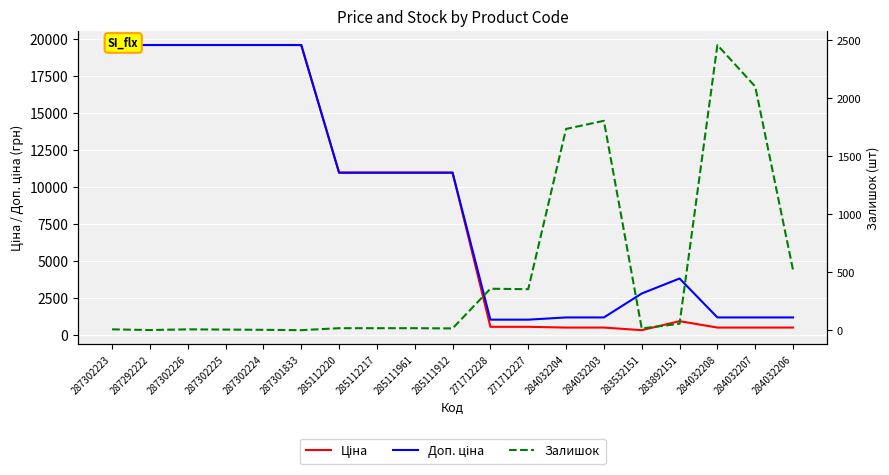

Which series has the largest total across all categories?

Доп. ціна